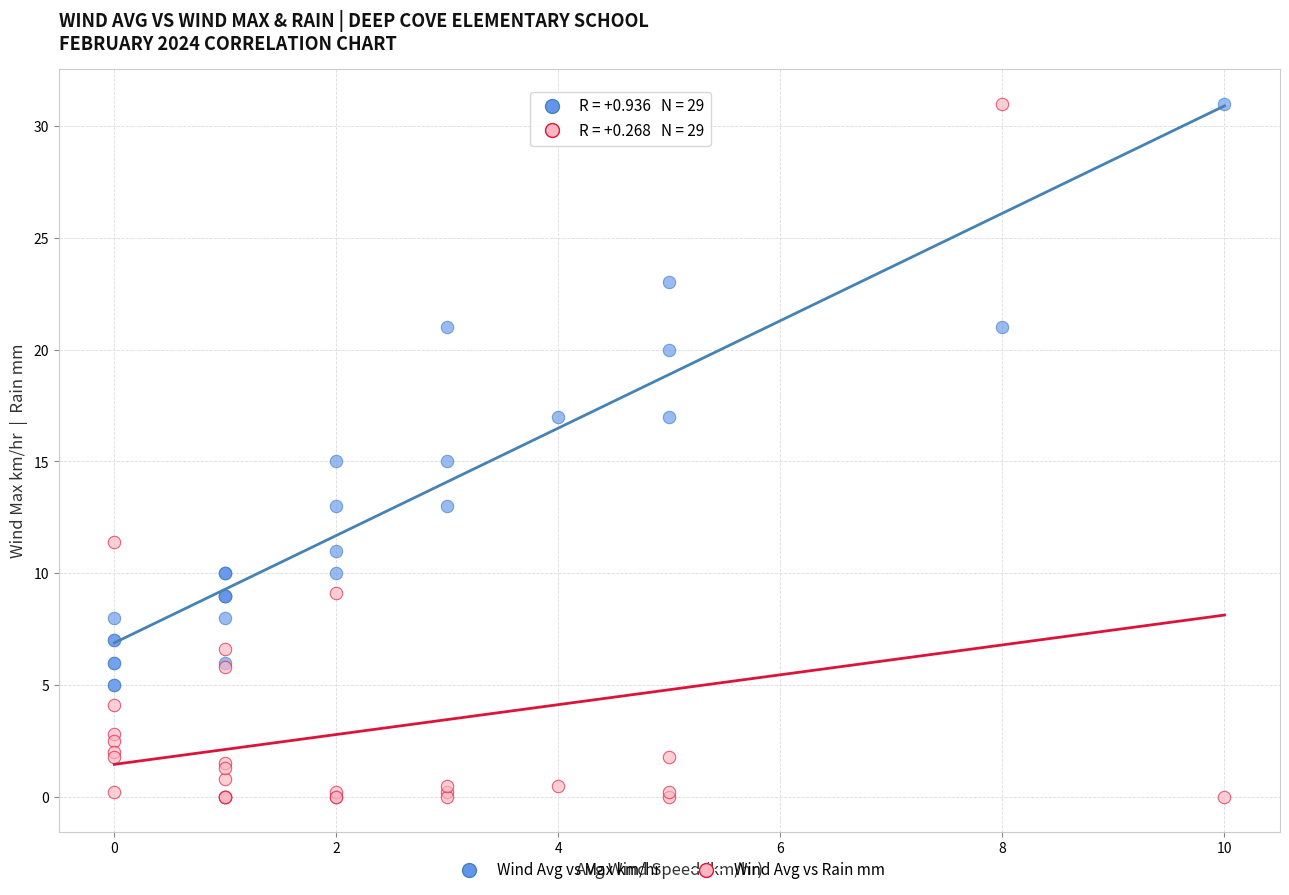

Which series reaches the minimum Y coordinate?

Wind Avg vs Rain mm